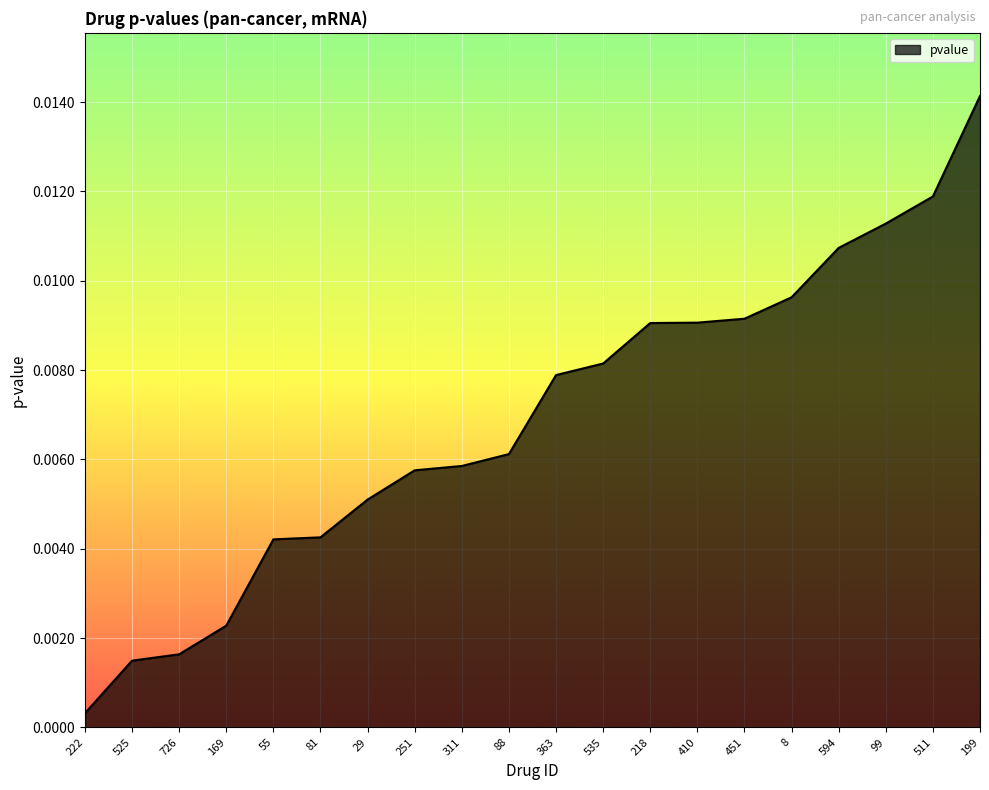

Does the chart have visible grid lines?

Yes